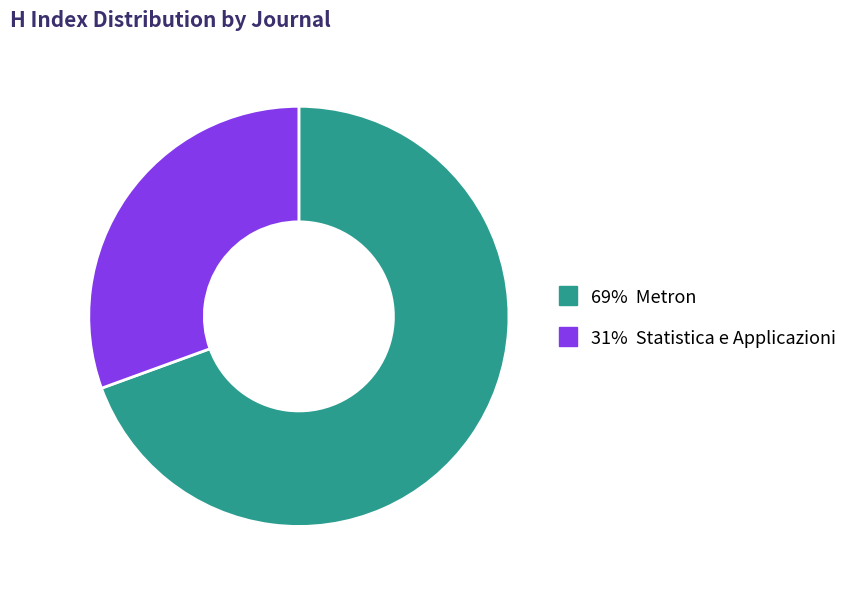

Is there a majority slice in this chart?

Yes